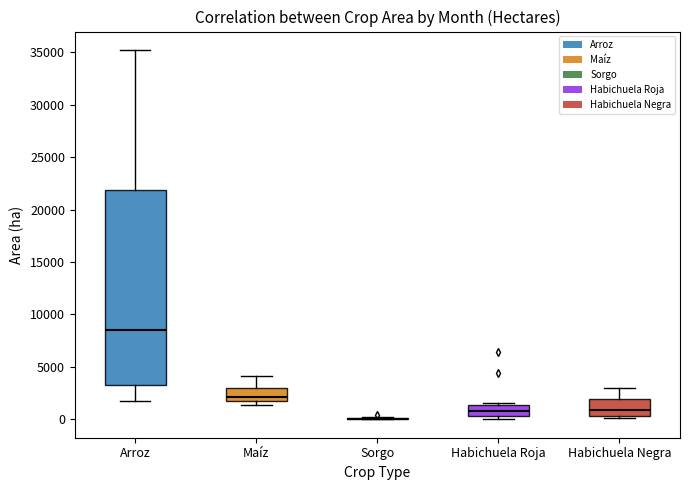

Which box is the tallest, from its lower edge to its upper edge?

Arroz